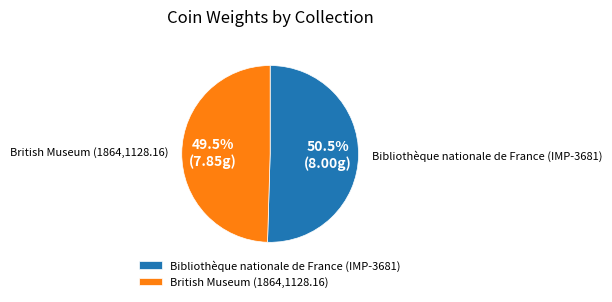

What portion of the pie excludes Bibliothèque nationale de France (IMP-3681)?

49.5%